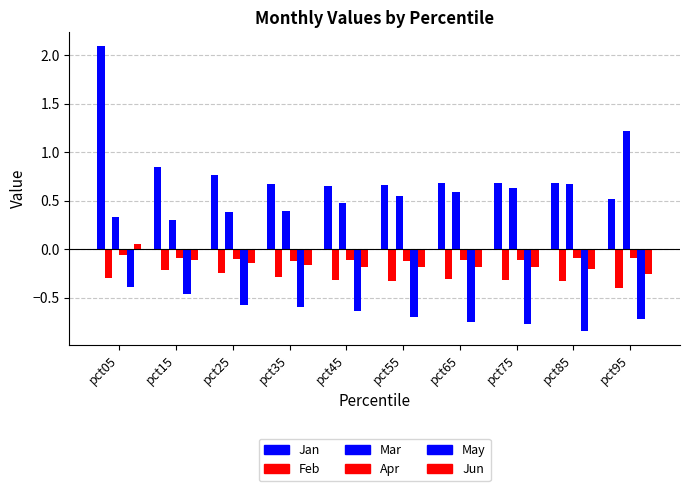

What is the sum of the May values at pct85 and pct05?

-1.2